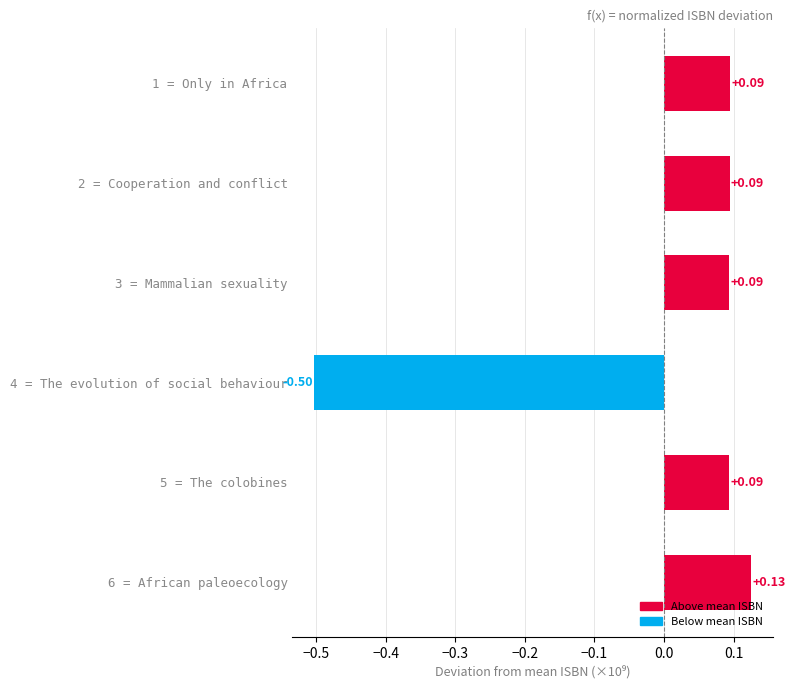

Between 4 = The evolution of social behaviour and 6 = African paleoecology, which is larger?

6 = African paleoecology